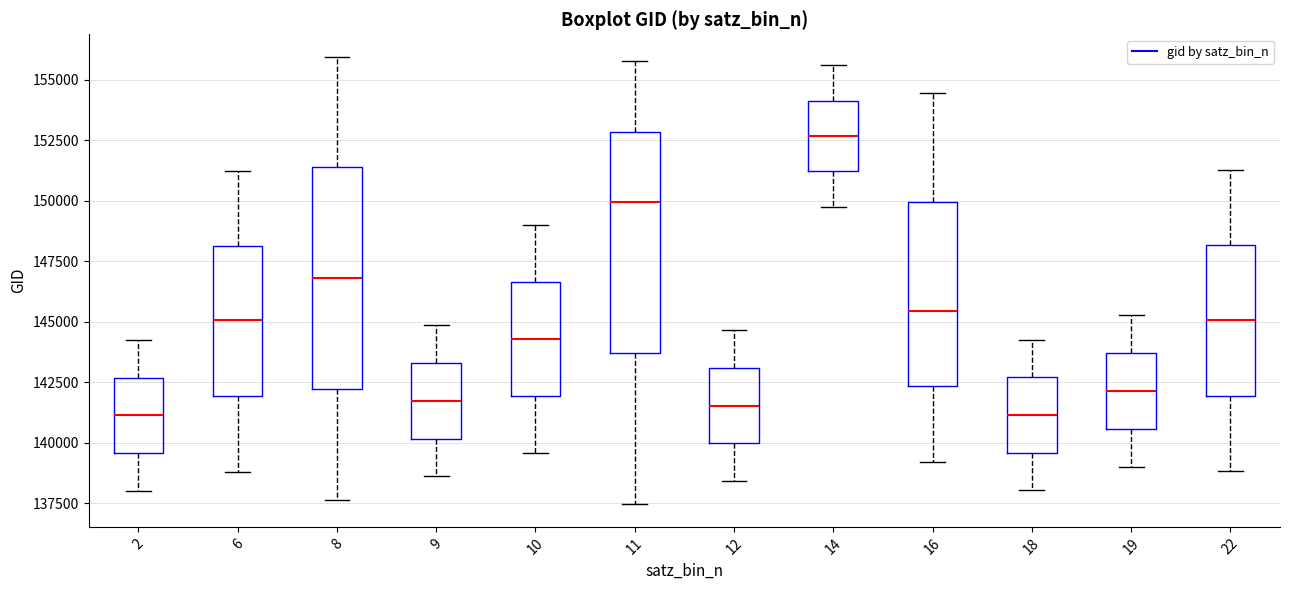

Reading left to right, read every box against the y-axis: the position of its median line, the range the box covers, and the ends of its whiskers. The values are not printed on the chart, so give them approximately, as read against the axis.

2: median 141000, box 139500 to 142500, whiskers 138000 to 144000
6: median 145000, box 142000 to 148000, whiskers 139000 to 151000
8: median 147000, box 142000 to 151500, whiskers 137500 to 156000
9: median 141500, box 140000 to 143500, whiskers 138500 to 145000
10: median 144500, box 142000 to 146500, whiskers 139500 to 149000
11: median 150000, box 143500 to 153000, whiskers 137500 to 156000
12: median 141500, box 140000 to 143000, whiskers 138500 to 144500
14: median 152500, box 151000 to 154000, whiskers 150000 to 155500
16: median 145500, box 142500 to 150000, whiskers 139000 to 154500
18: median 141000, box 139500 to 142500, whiskers 138000 to 144500
19: median 142000, box 140500 to 143500, whiskers 139000 to 145500
22: median 145000, box 142000 to 148000, whiskers 139000 to 151500